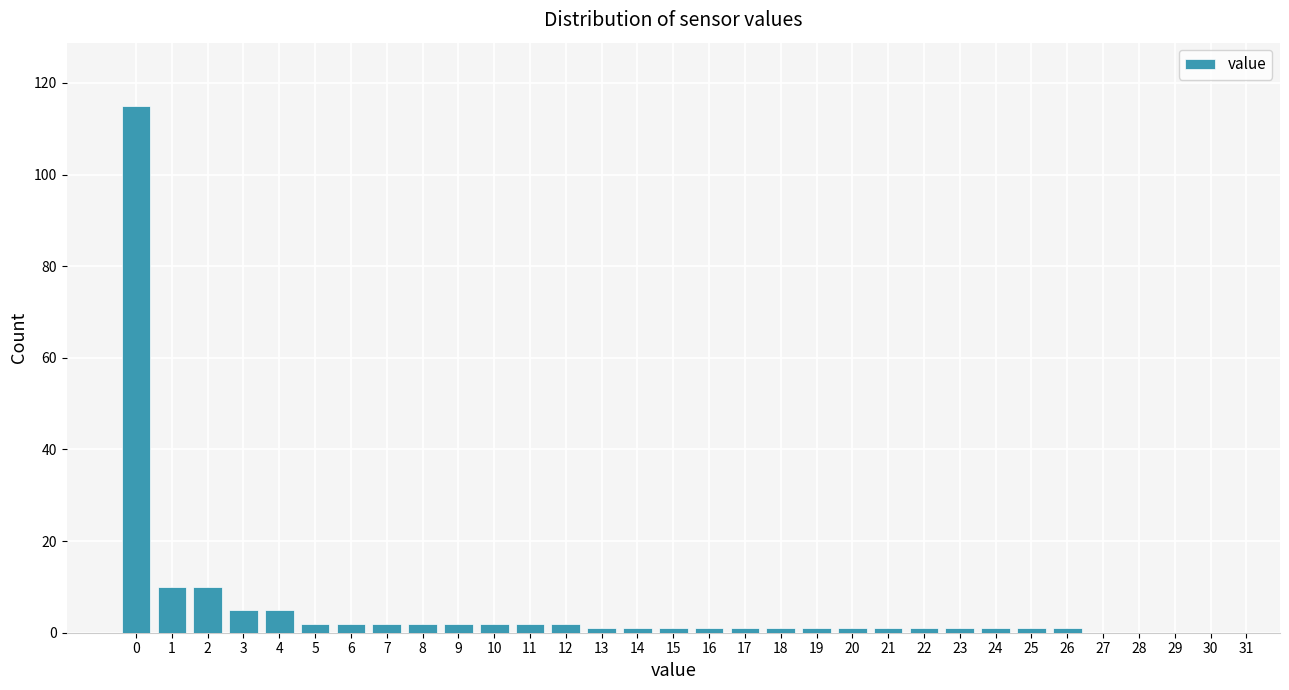

What is the sum of all values?

175